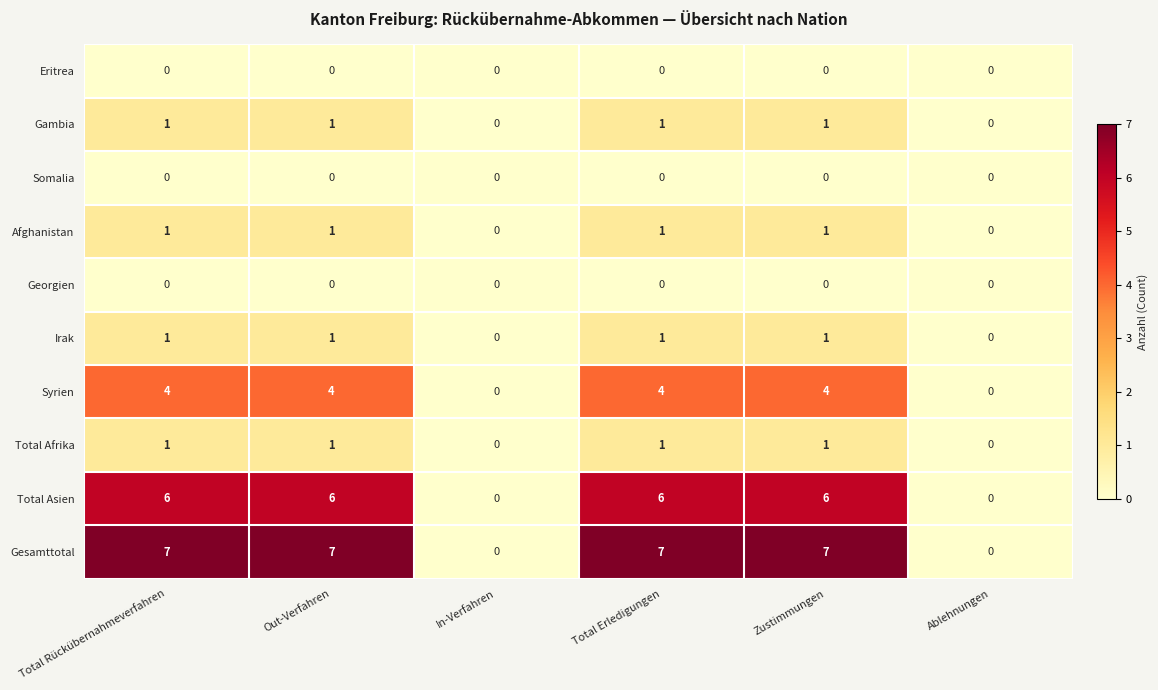

Count the Syrien values in the range 0 to 4.

6